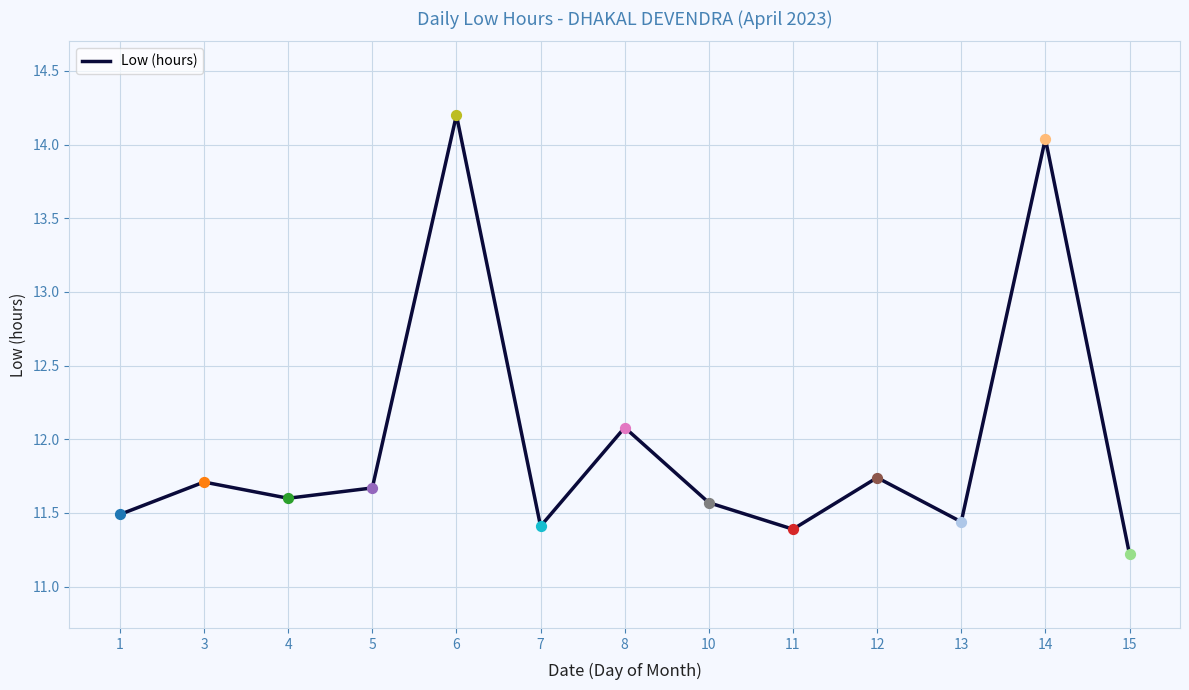

Which has a higher value, 4 or 7?

4